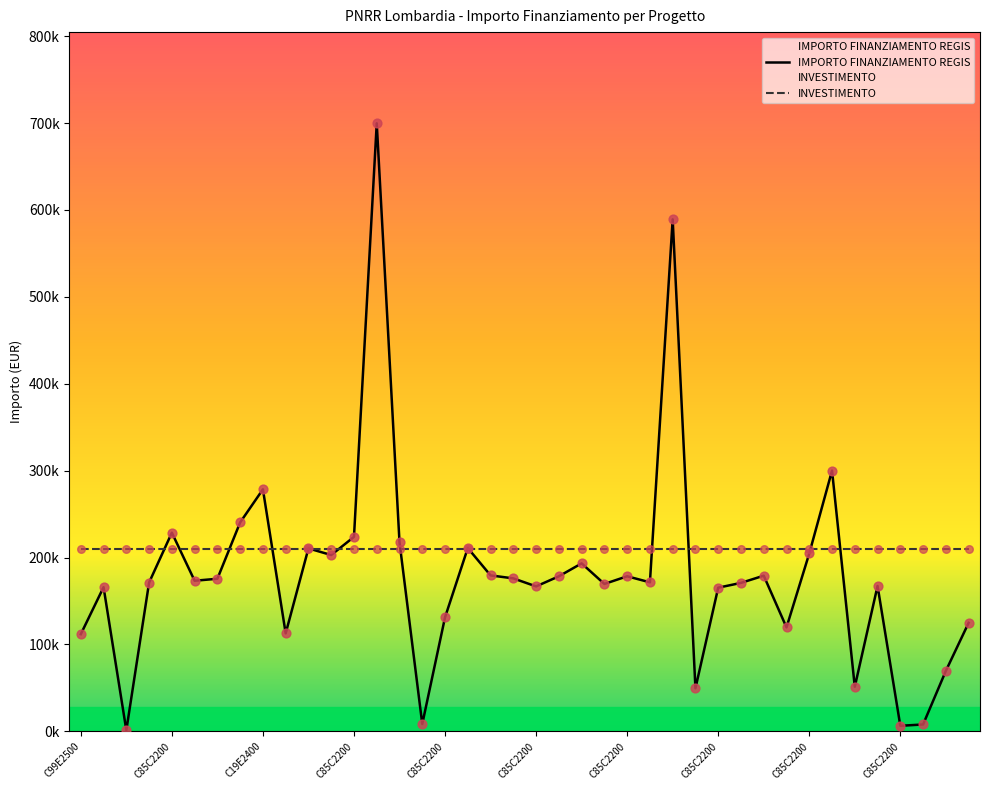

Which series reaches the maximum Y coordinate?

IMPORTO FINANZIAMENTO REGIS